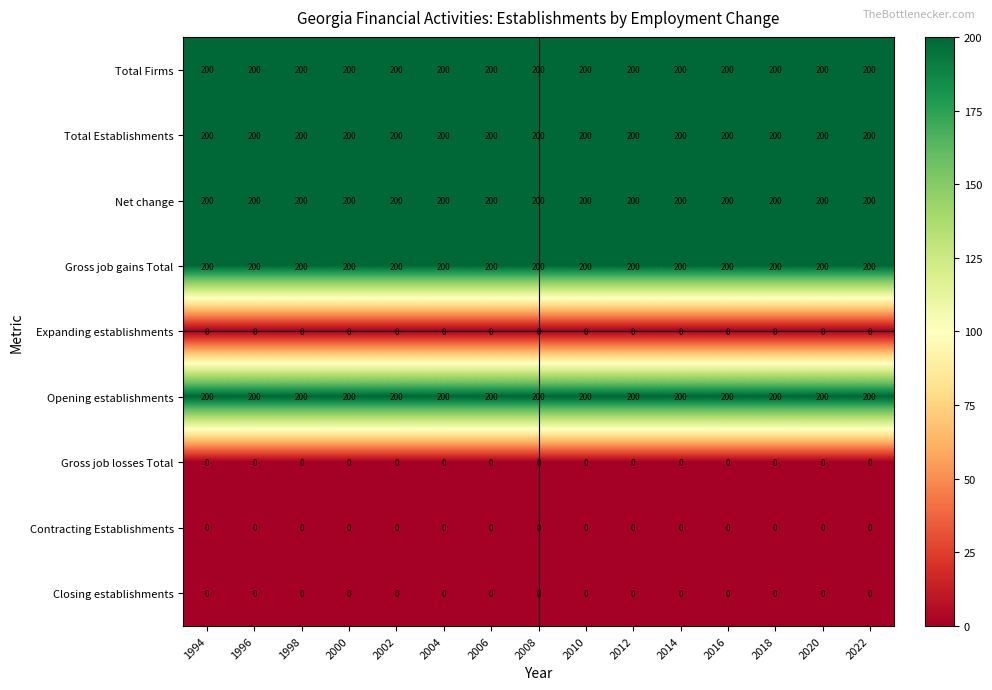

What is the greatest value displayed?

200